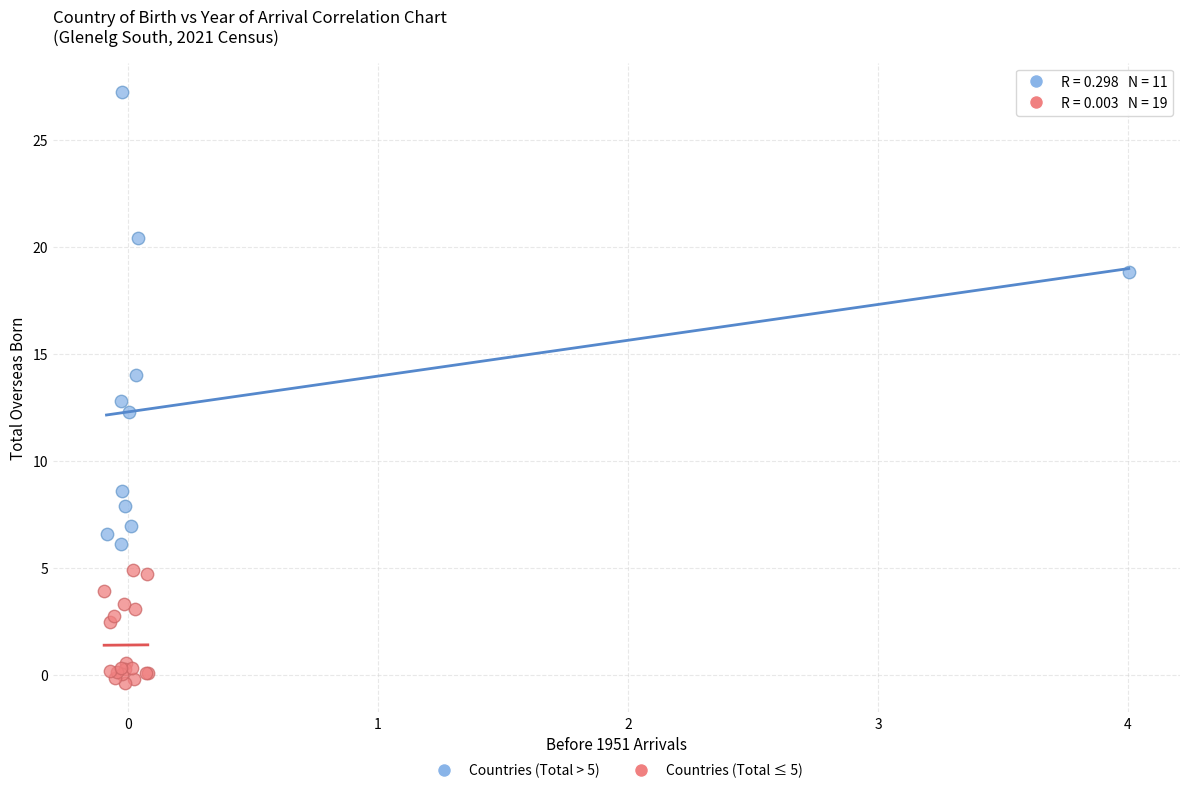

Which series has the largest Y range (max minus min)?

Countries (Total > 5)